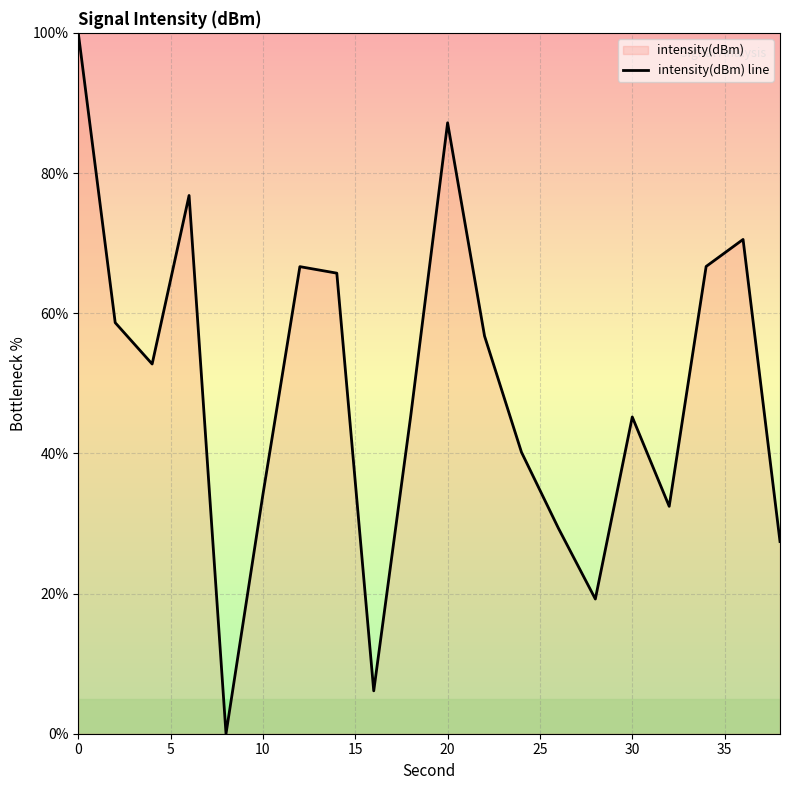

What is the maximum value shown in the chart?

100.0